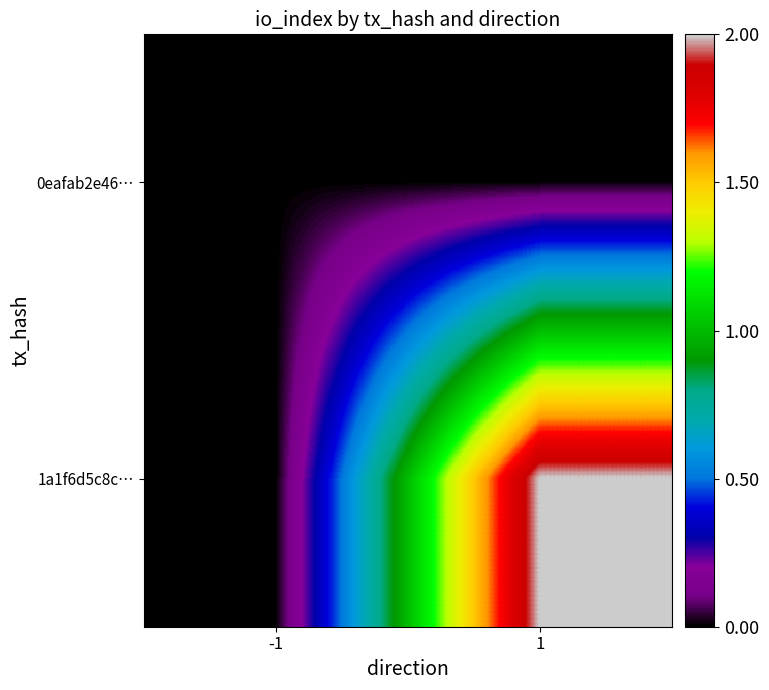

Reading right to left, what are all the values shown in this chart?

0eafab2e46…: 1=0	-1=0
1a1f6d5c8c…: 1=2	-1=0